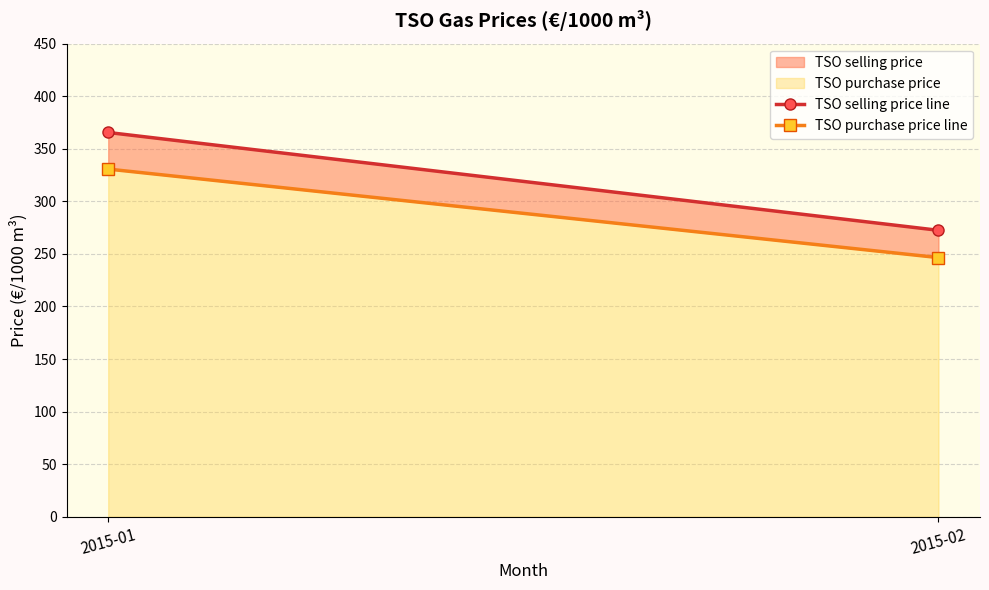

Reading left to right, extract all data points from this chart.

TSO selling price line: 2015-01=365.5	2015-02=272.5
TSO purchase price line: 2015-01=330.7	2015-02=246.5